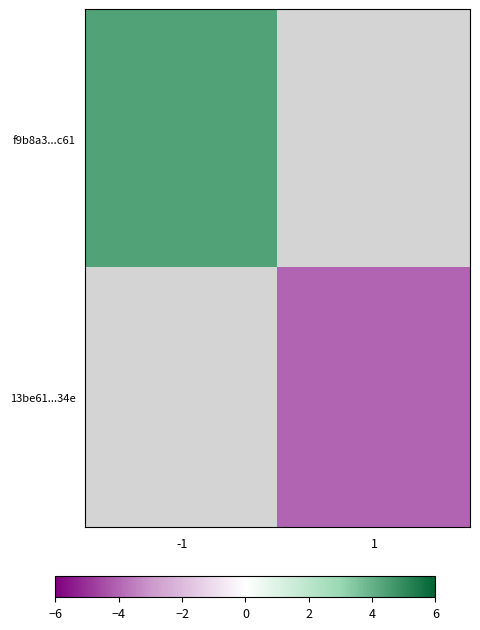

Rank the categories by f9b8a3...c61 value from highest to lowest.

-1, 1